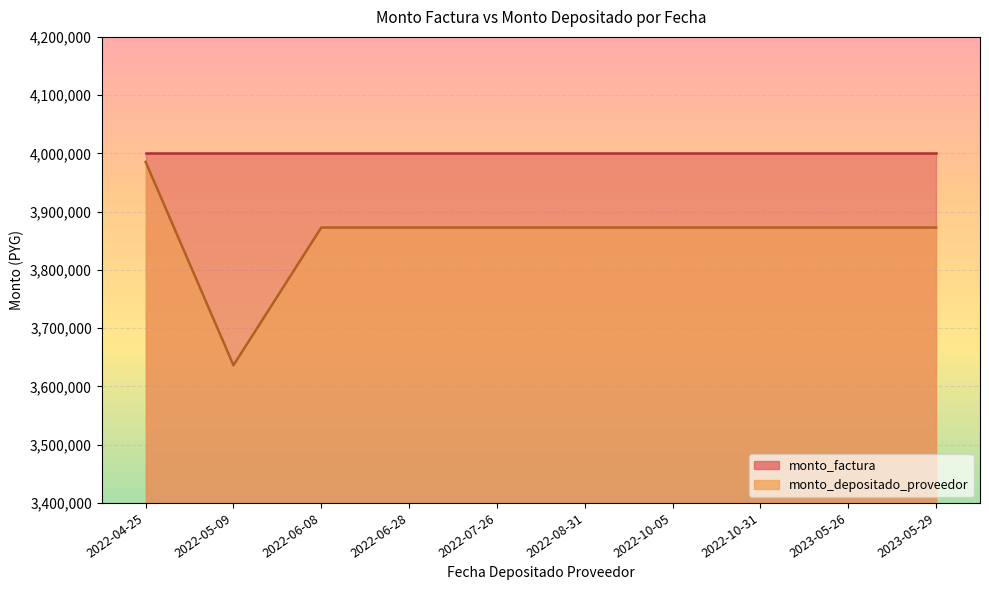

True or false: the data shows 1445395 at 2022-06-28.

False